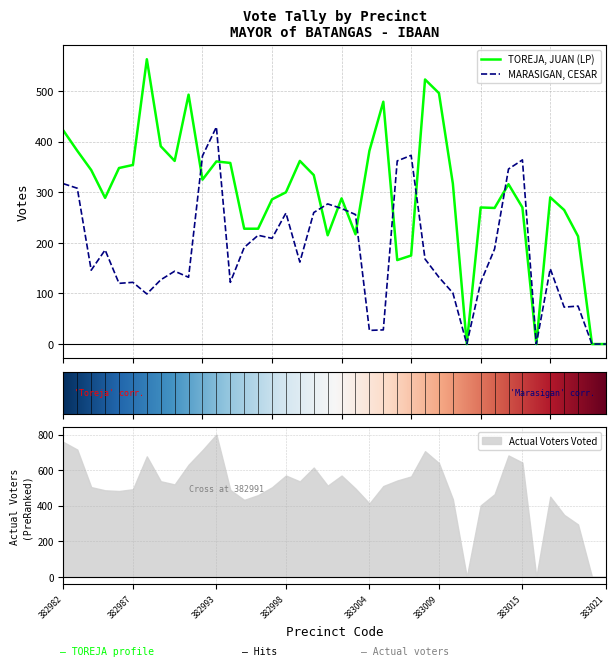

The MARASIGAN, CESAR series shows 308 at 382983. True or false?

True